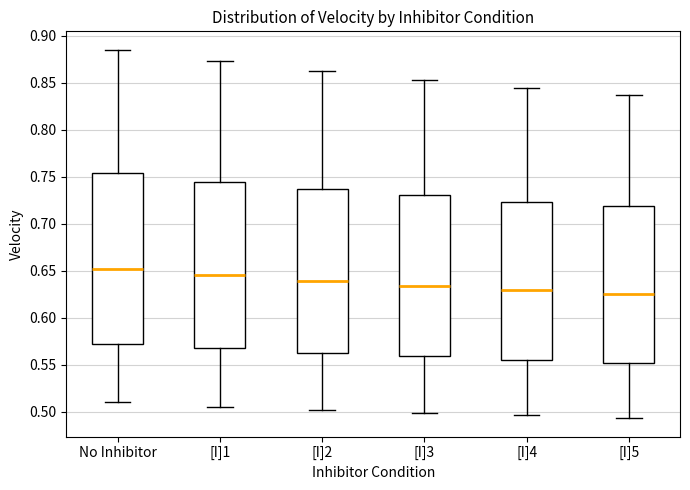

Where does the median line of the box for [I]5 sit on the y-axis? The values are not printed on the chart, so give them approximately, as read against the axis.

0.625